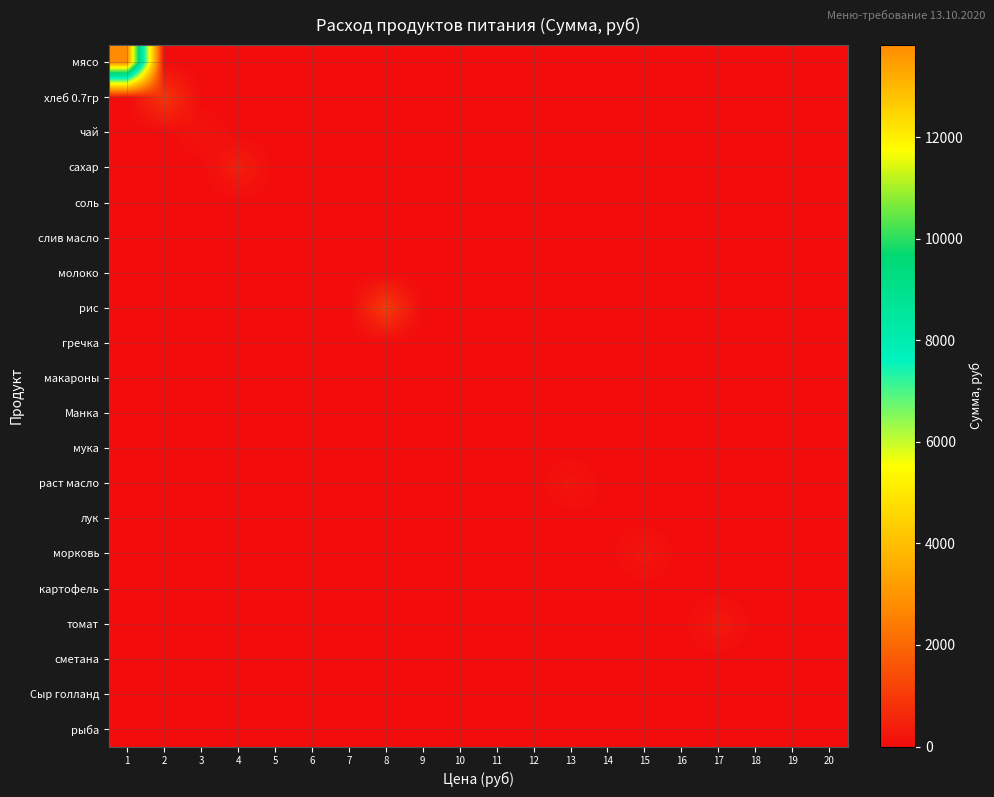

What is the total value across all series at 15?

224.4